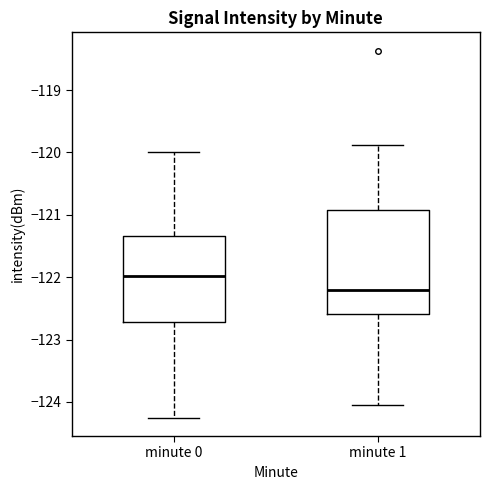

Reading left to right, read every box against the y-axis: the position of its median line, the range the box covers, and the ends of its whiskers. The values are not printed on the chart, so give them approximately, as read against the axis.

minute 0: median -122.0, box -122.7 to -121.3, whiskers -124.3 to -120.0
minute 1: median -122.2, box -122.6 to -120.9, whiskers -124.1 to -119.9